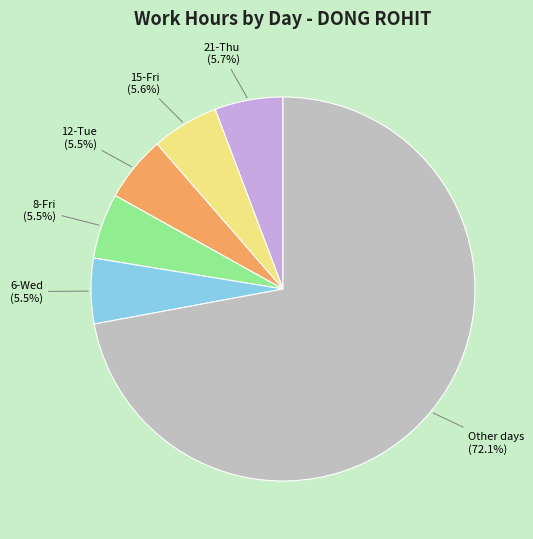

Between Other days and 15-Fri, which is larger?

Other days